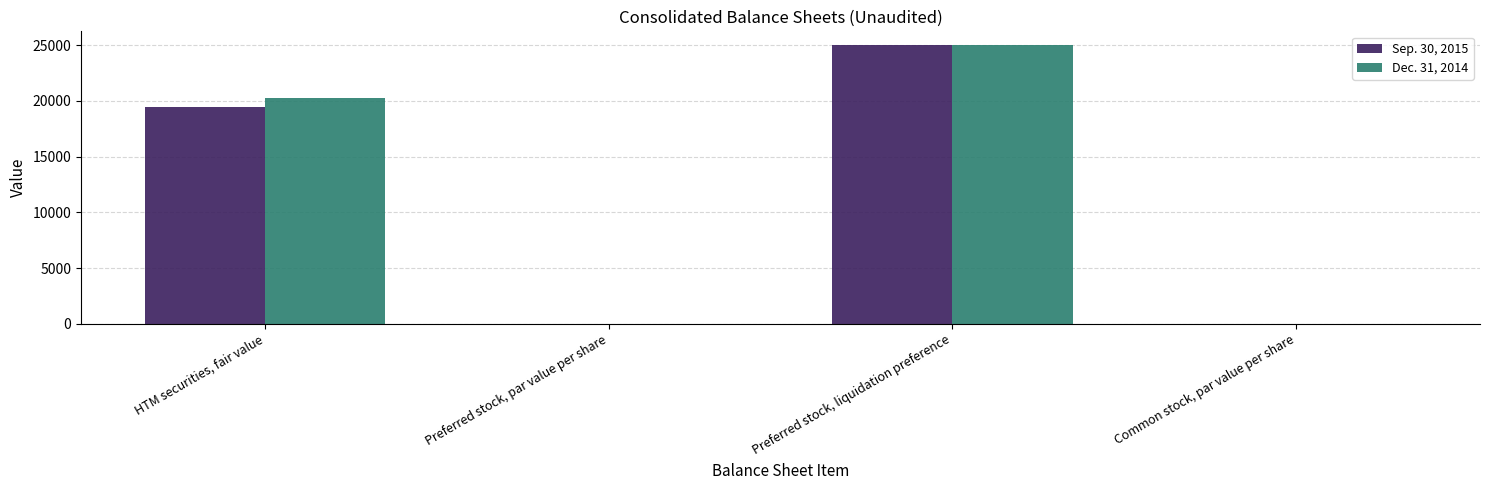

What is the total value across all series at Preferred stock, liquidation preference?

50000